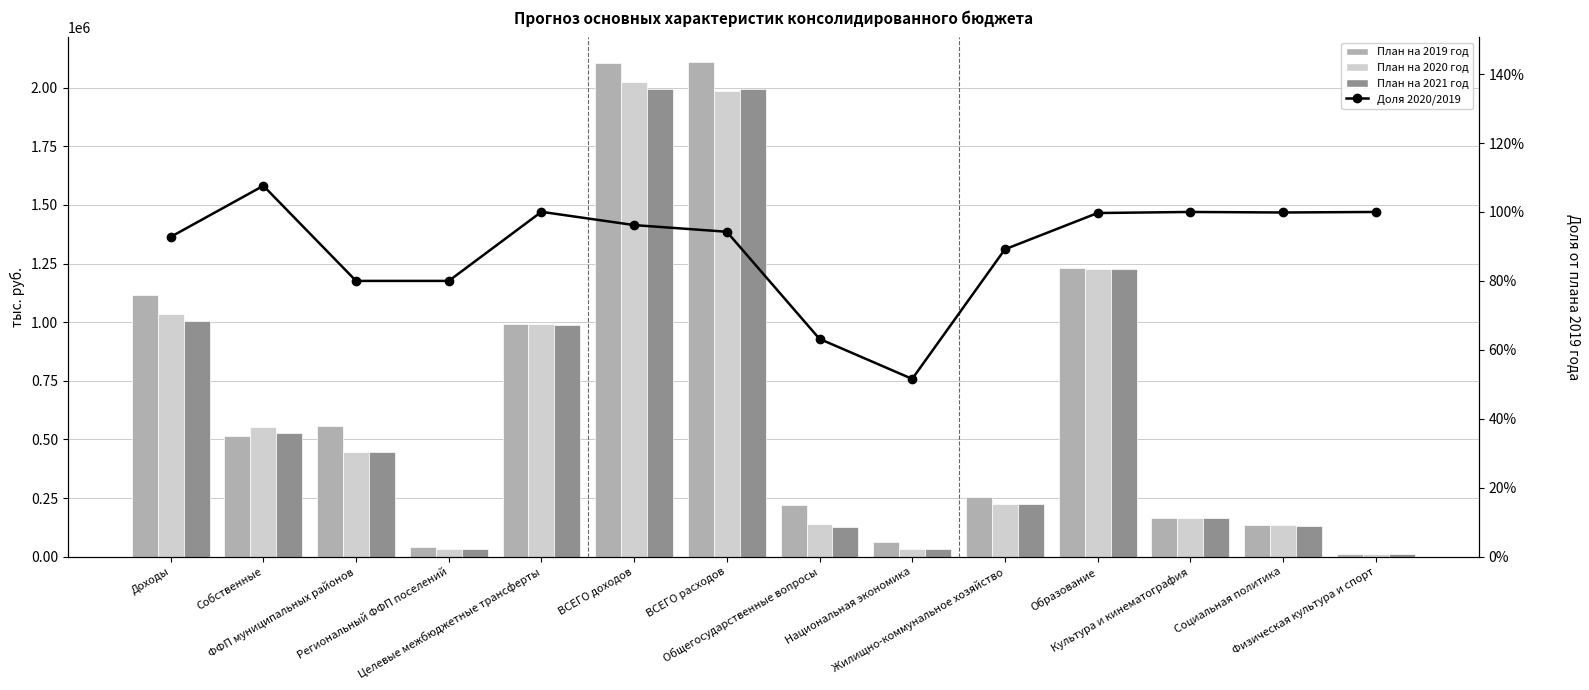

Is the value of План на 2021 год at Культура и кинематография greater than the value of План на 2020 год at ФФП муниципальных районов?

No